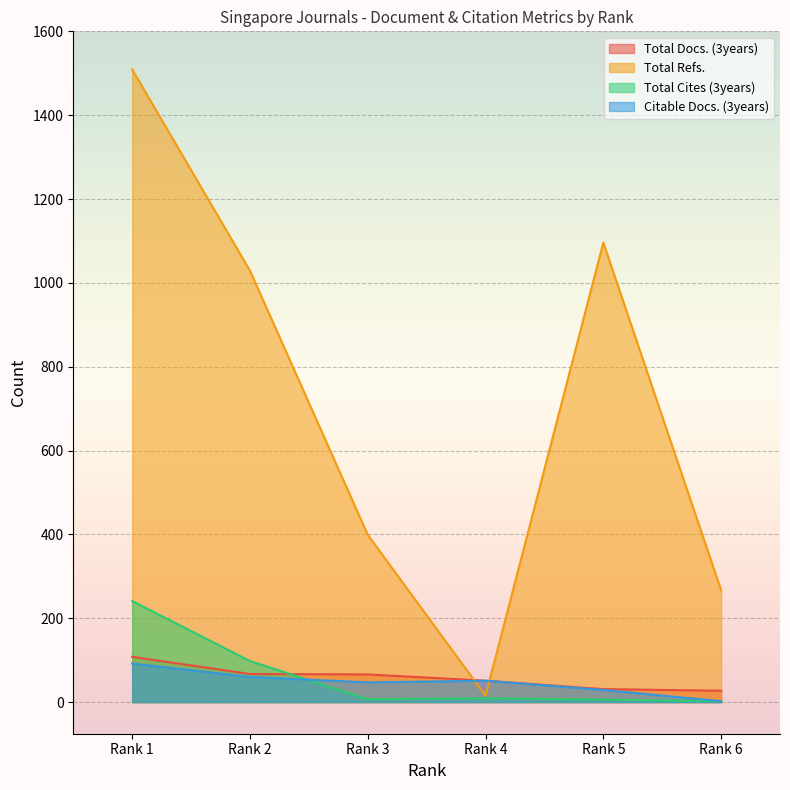

What is the difference between the maximum and minimum values in the Total Docs. (3years) series?

81